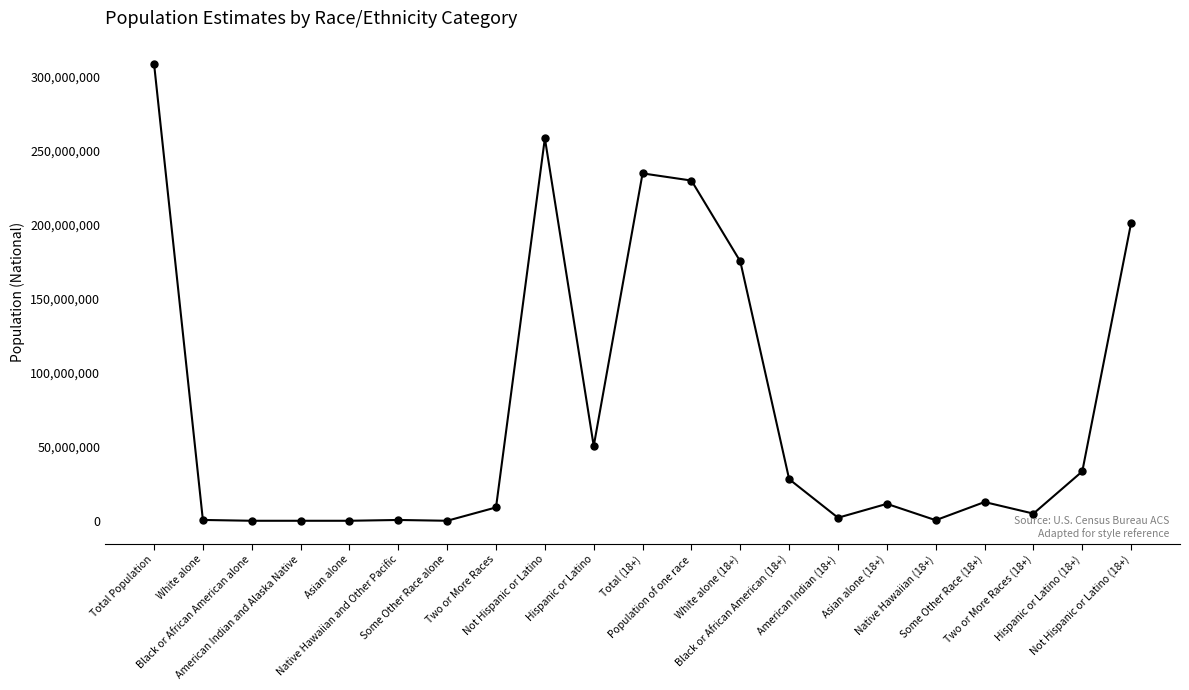

What position from the right is Native Hawaiian and Other Pacific?

16